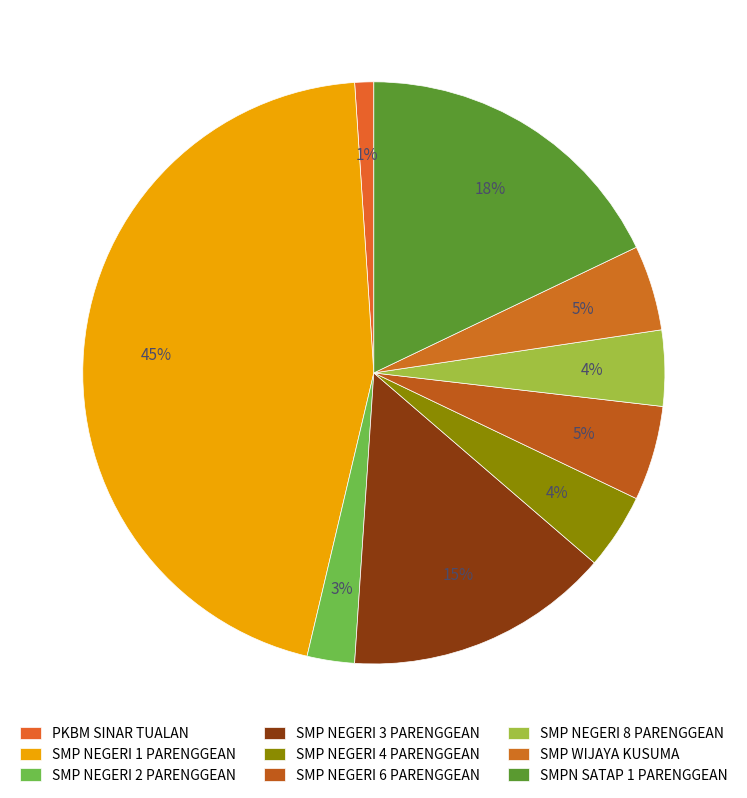

True or false: PKBM SINAR TUALAN accounts for 1% of the total.

True